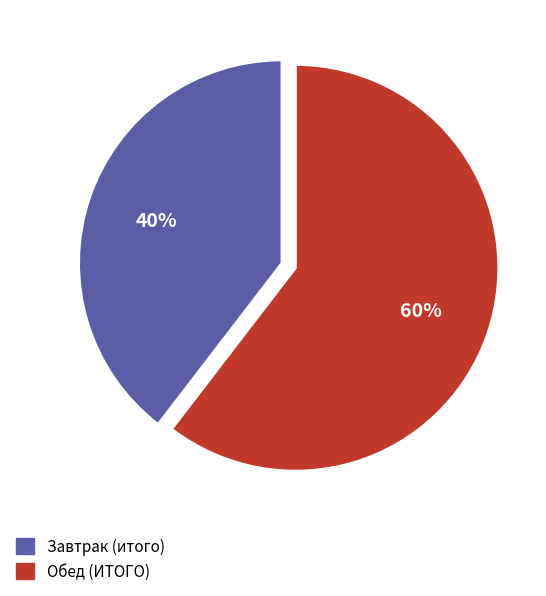

To the nearest percent, what is the combined percentage of Обед (ИТОГО) and Завтрак (итого)?

100%